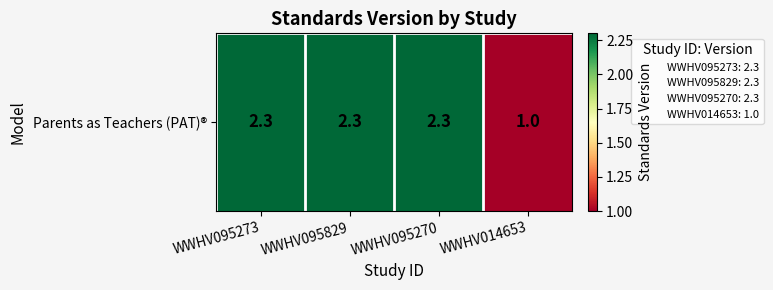

Is it true that the value at WWHV095270 is 2.3?

True